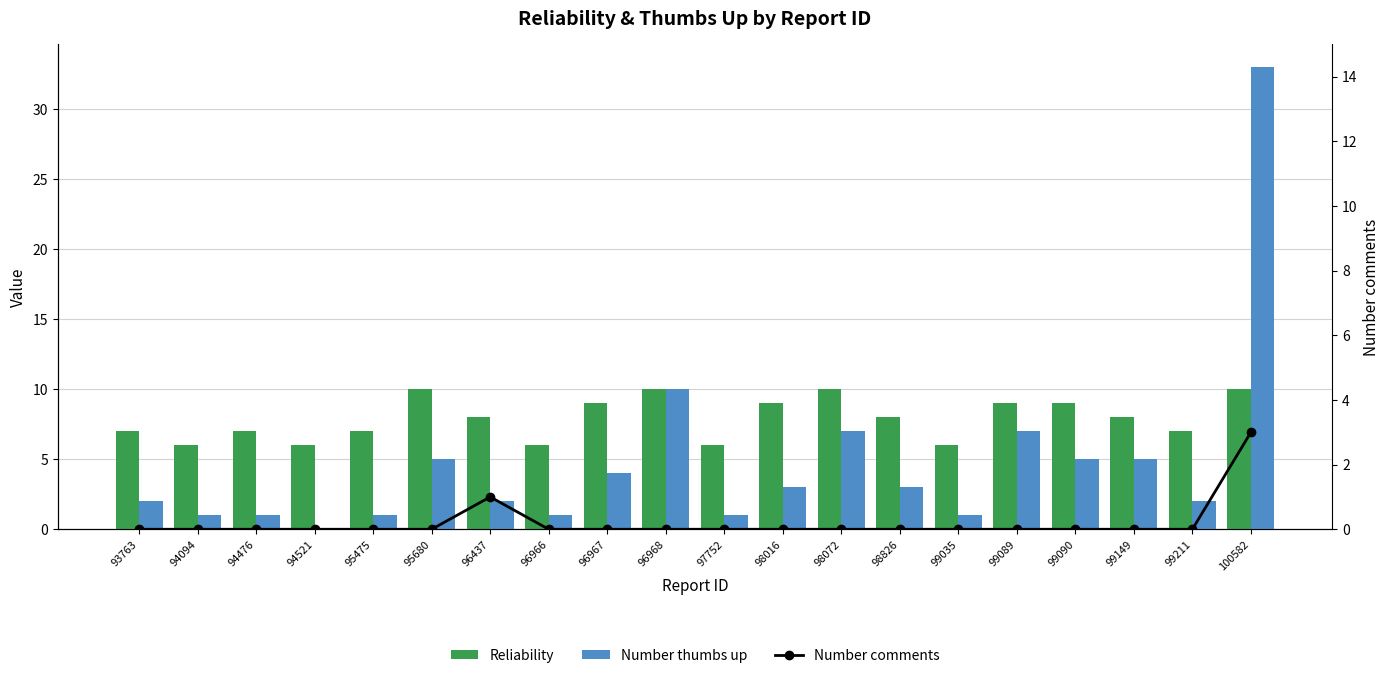

Where is Reliability nearest to the value 8?

96437